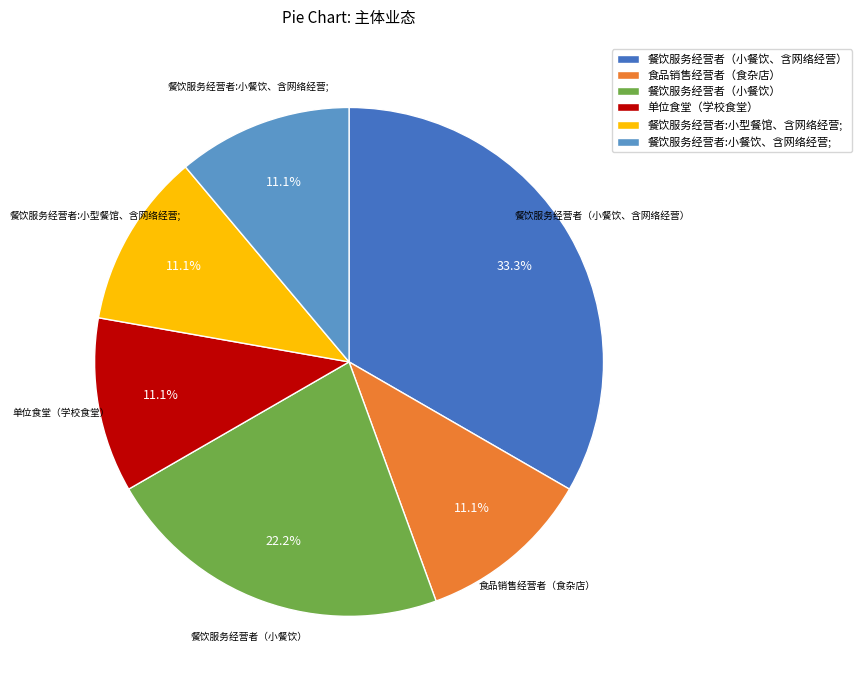

To the nearest percent, what portion does 餐饮服务经营者（小餐饮、含网络经营） represent?

33%